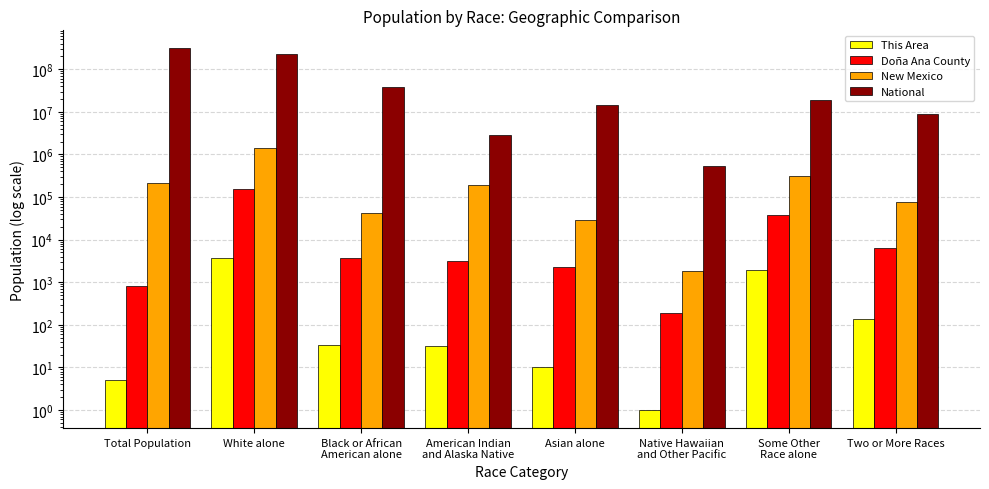

What is the sum of the New Mexico values at Black or African
American alone and Total Population?

251783